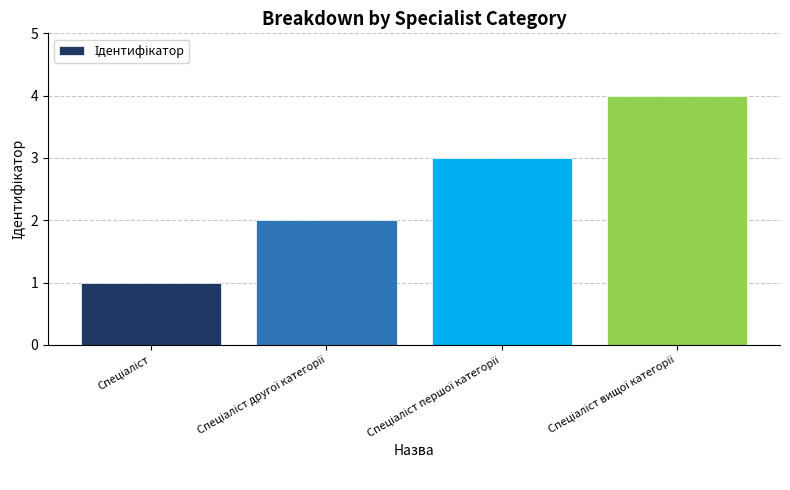

What is the sum of all values?

10